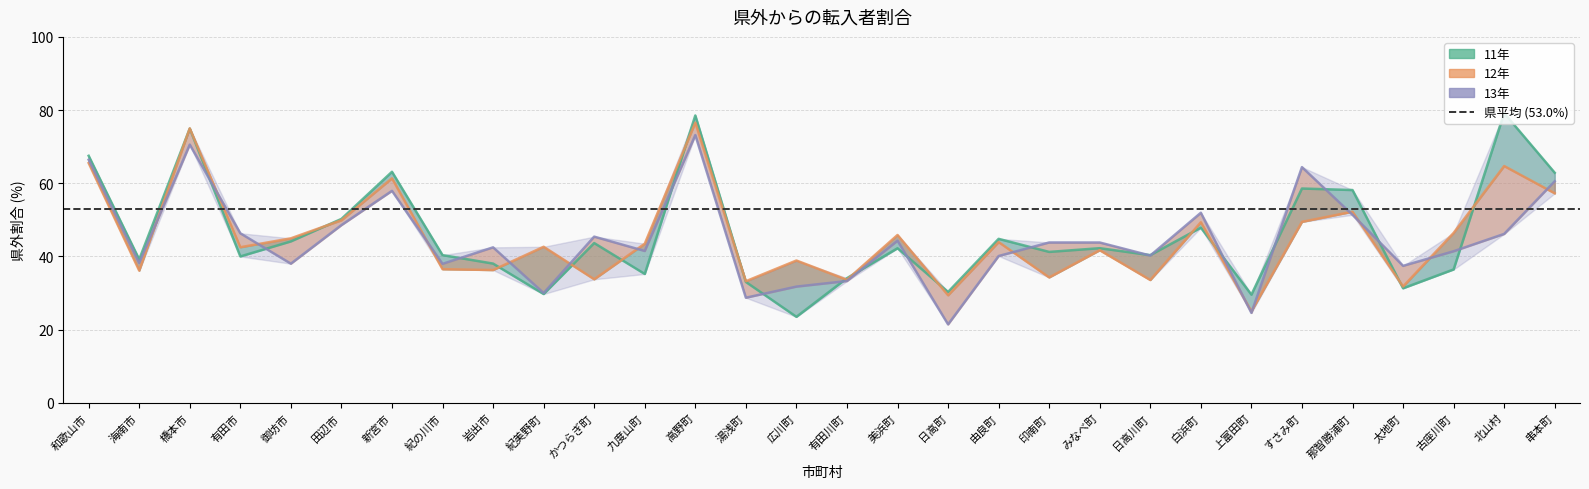

Rank the series by their maximum value, from lowest to highest.

13年, 12年, 11年